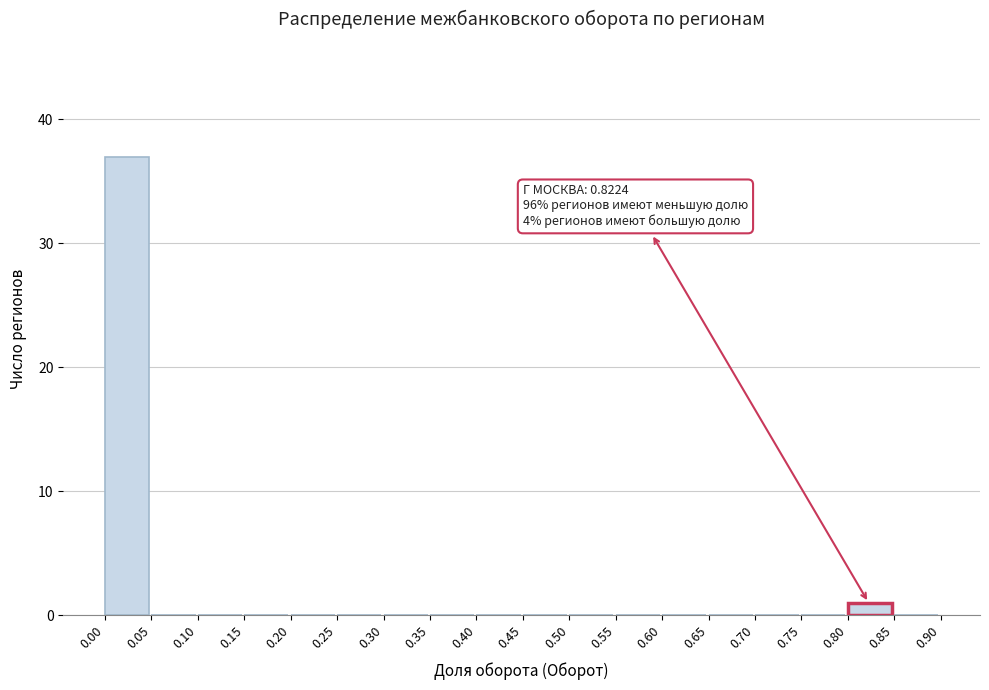

Which range on the x-axis has the tallest bar?

0.00 to 0.05